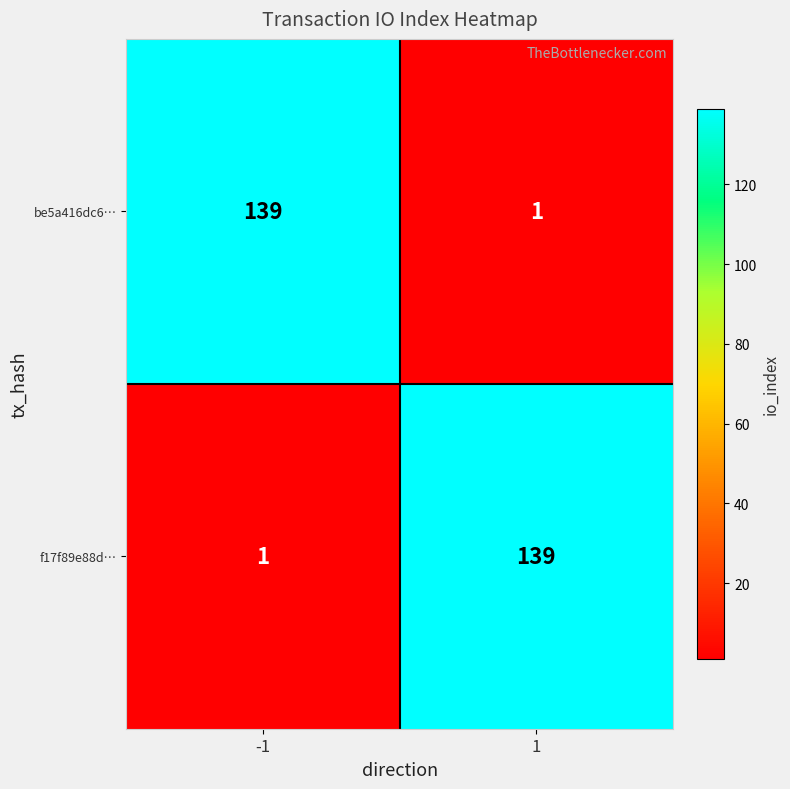

What is the difference between the maximum and minimum values in the f17f89e88d… series?

138